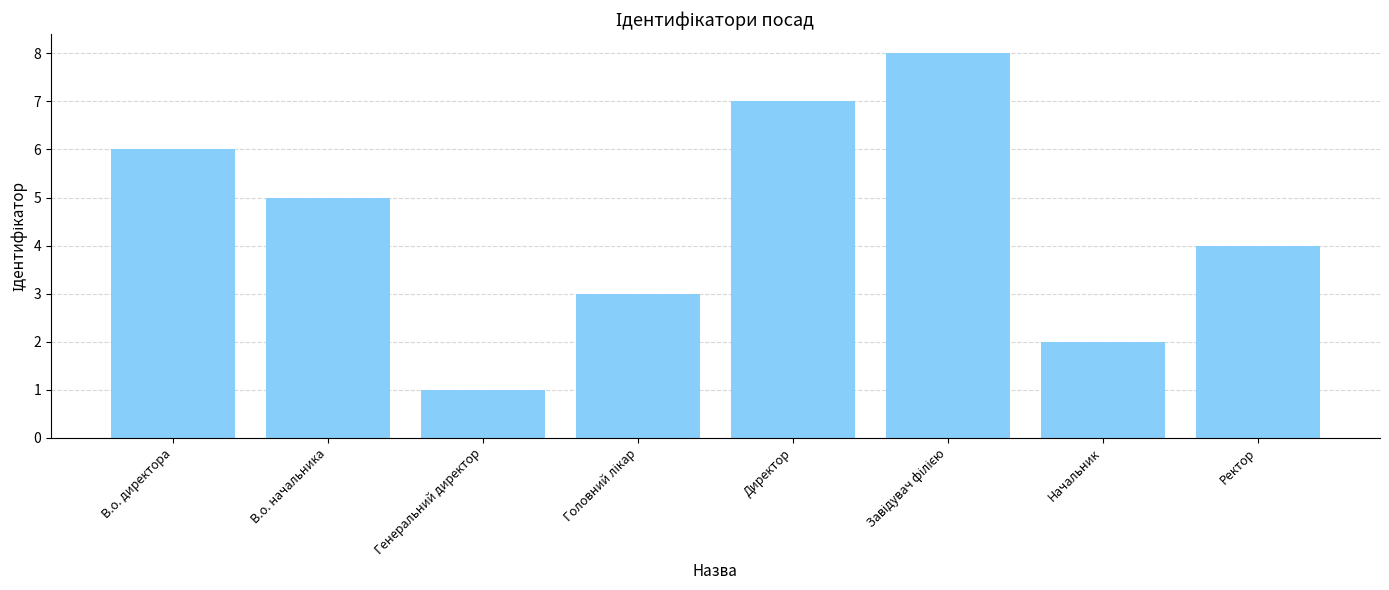

Does the chart contain stacked bars?

No